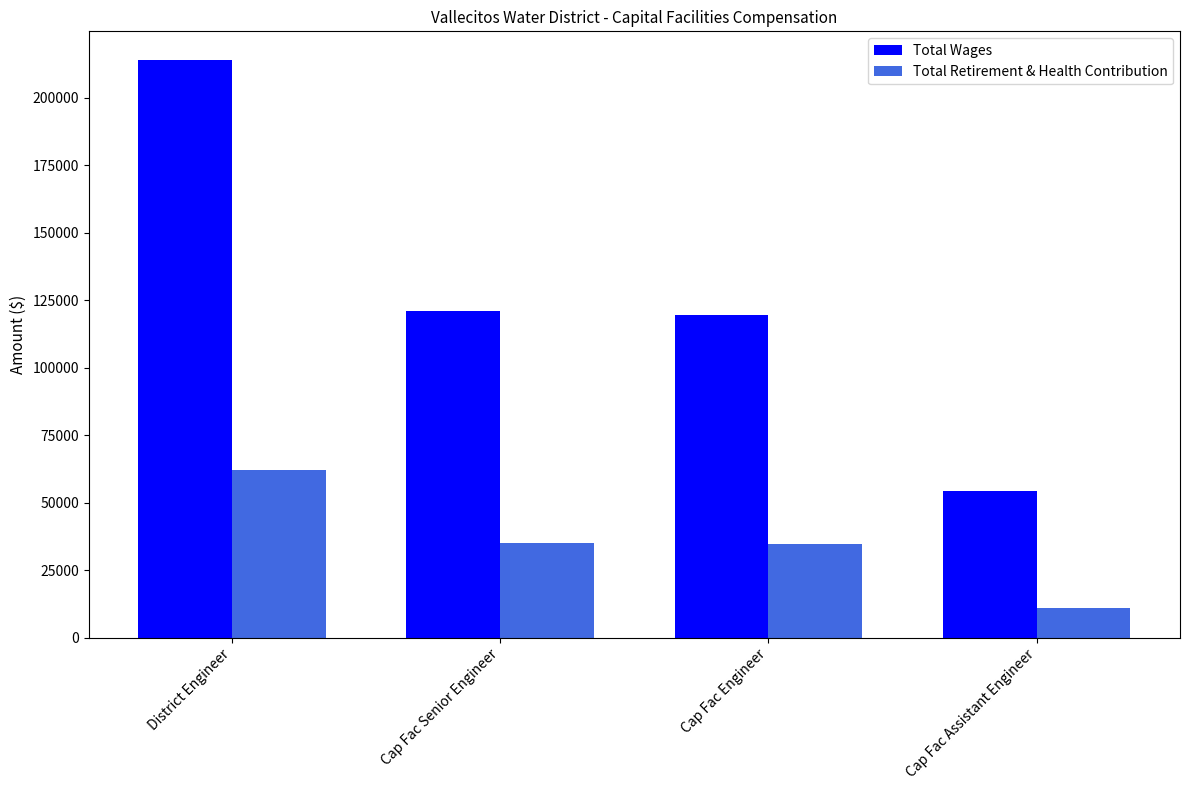

What is the difference between the highest and lowest values at Cap Fac Assistant Engineer?

43251